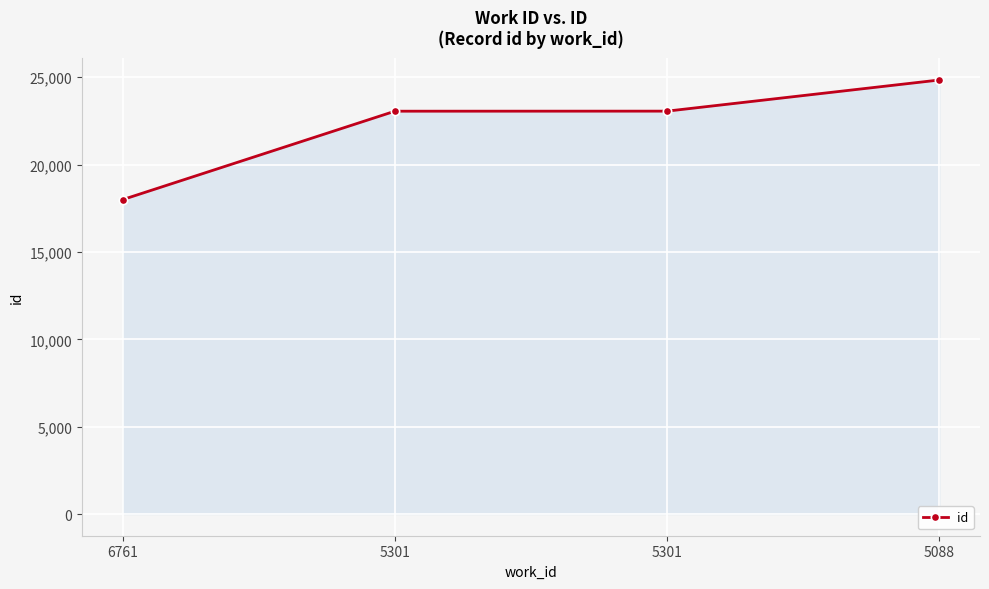

Is it true that the value at 5301 is 23058?

True